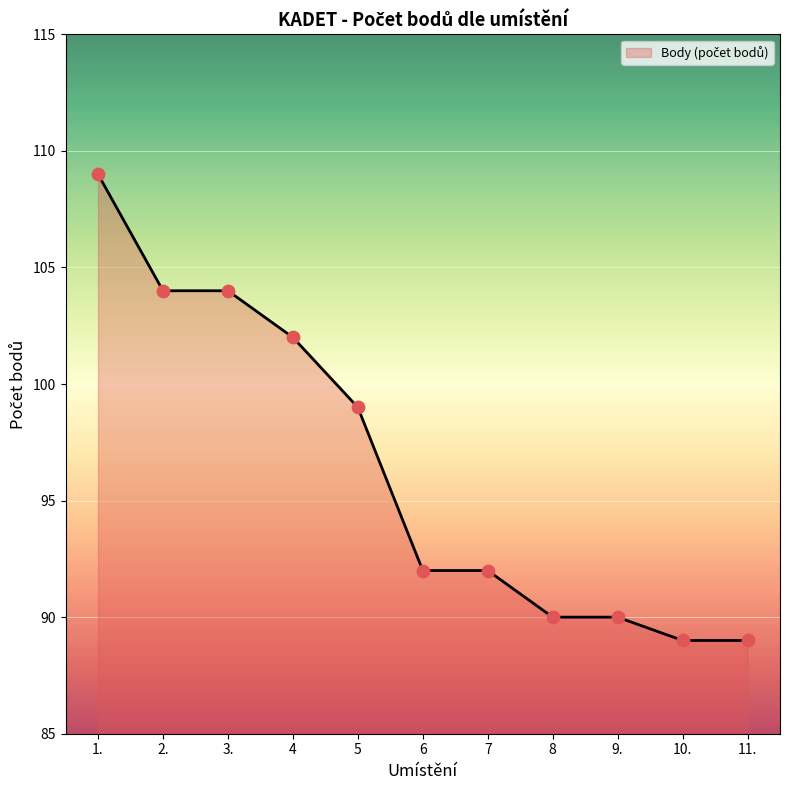

Between 5 and 11., which is larger?

5